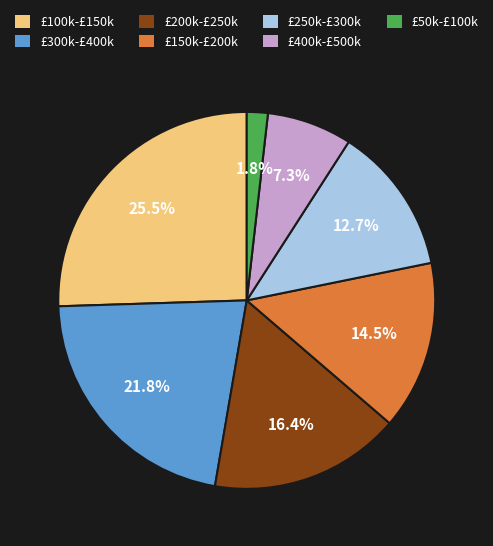

What is the ratio of the value at £400k-£500k to the value at £300k-£400k?

0.3